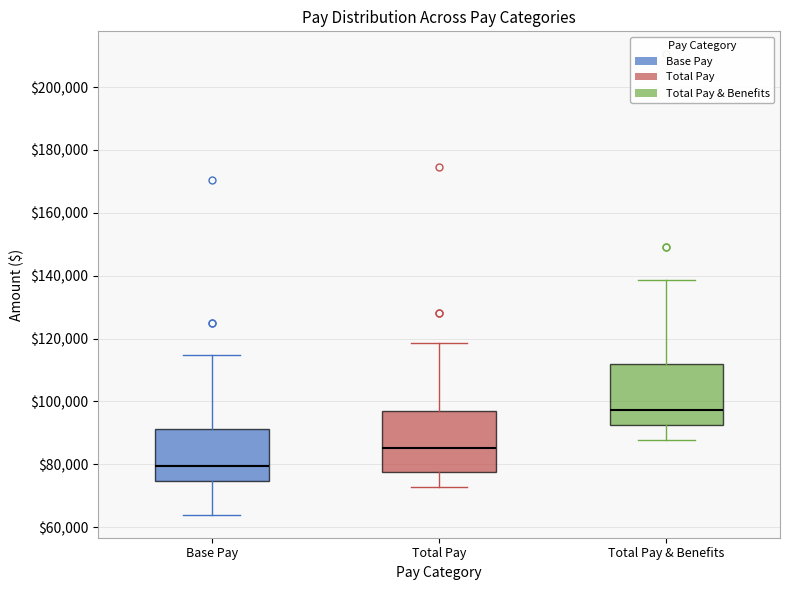

Where is the lower edge of the box for Total Pay & Benefits on the y-axis? The values are not printed on the chart, so give them approximately, as read against the axis.

92000